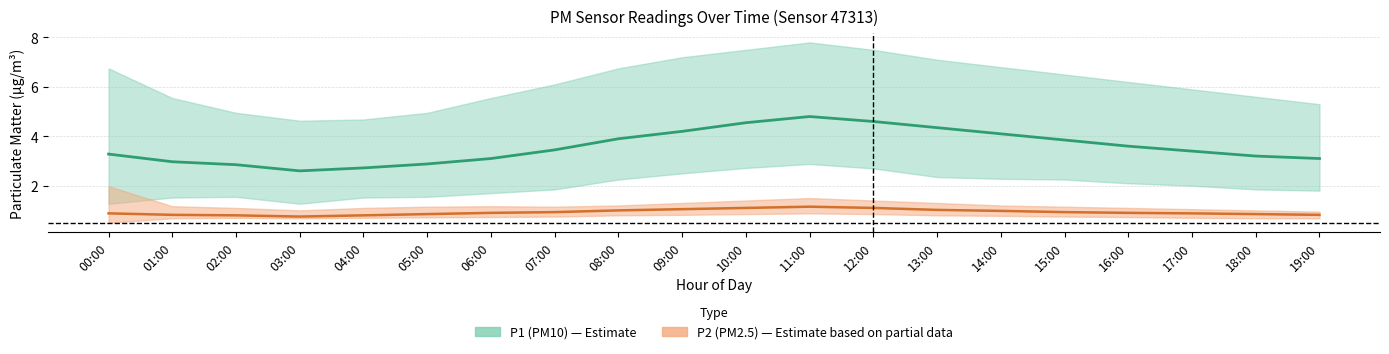

Reading right to left, transcribe all the data shown in this chart.

P1_mean: 3.1	3.2	3.4	3.6	3.9	4.1	4.3	4.6	4.8	4.5	4.2	3.9	3.5	3.1	2.9	2.7	2.6	2.9	3.0	3.3
P1_upper: 5.3	5.6	5.9	6.2	6.5	6.8	7.1	7.5	7.8	7.5	7.2	6.8	6.1	5.5	5.0	4.7	4.6	5.0	5.5	6.8
P1_lower: 1.8	1.9	2.0	2.1	2.2	2.3	2.4	2.7	2.9	2.7	2.5	2.2	1.9	1.7	1.6	1.5	1.3	1.6	1.5	1.3
P2_mean: 0.8	0.8	0.9	0.9	0.9	1.0	1.0	1.1	1.1	1.1	1.1	1.0	0.9	0.9	0.8	0.8	0.8	0.8	0.8	0.9
P2_upper: 0.9	1.0	1.1	1.1	1.1	1.2	1.3	1.4	1.5	1.4	1.3	1.2	1.1	1.2	1.1	1.1	1.0	1.1	1.2	2.0
P2_lower: 0.7	0.7	0.7	0.7	0.8	0.8	0.8	0.8	0.9	0.8	0.8	0.8	0.8	0.7	0.7	0.7	0.7	0.7	0.7	0.5